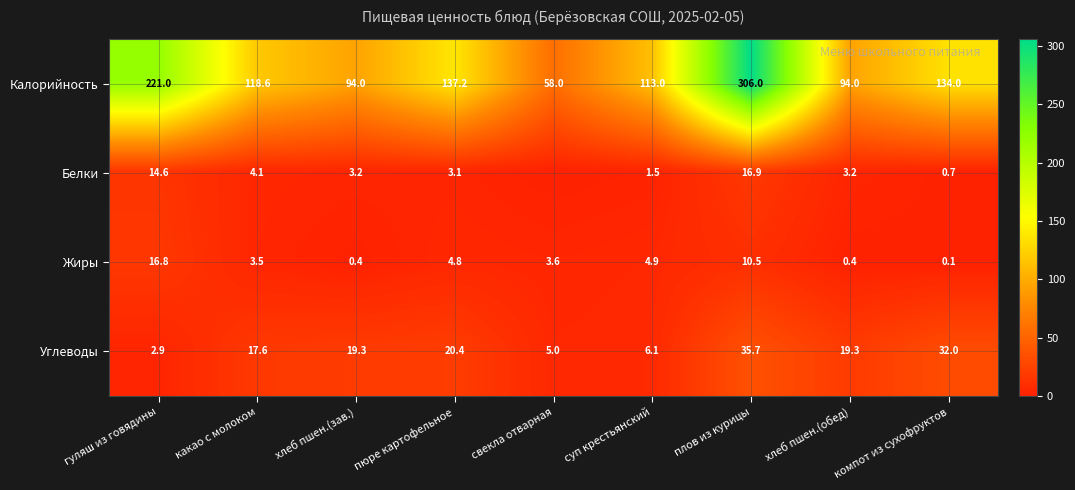

How many values in the Калорийность series are below 118?

4